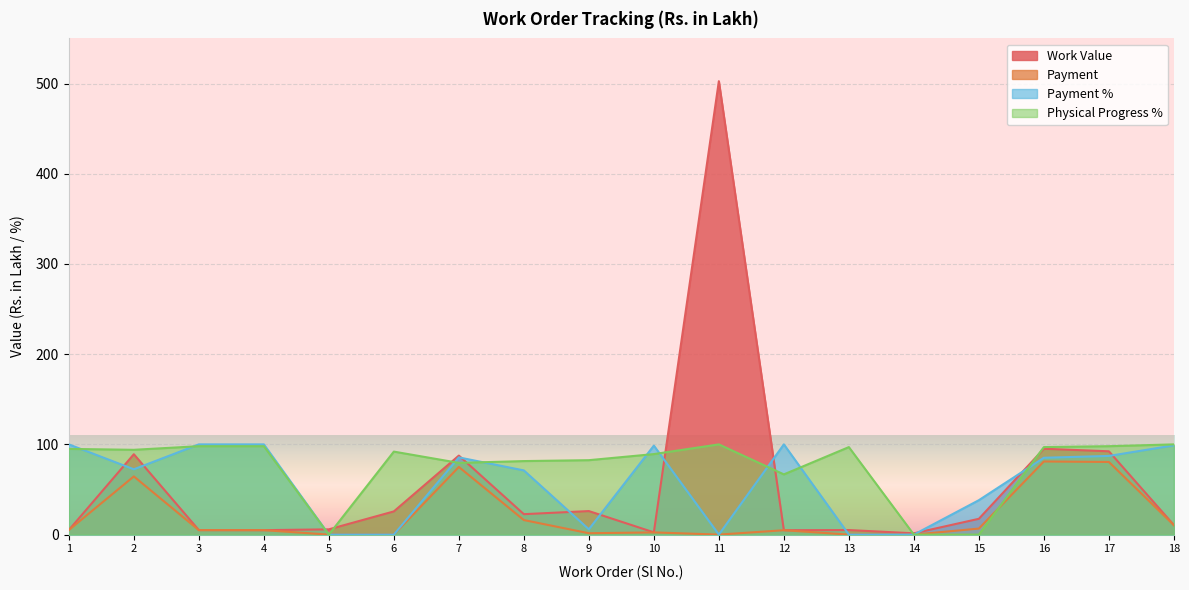

What are all the series names shown in the legend?

Work Value, Payment, Payment %, Physical Progress %